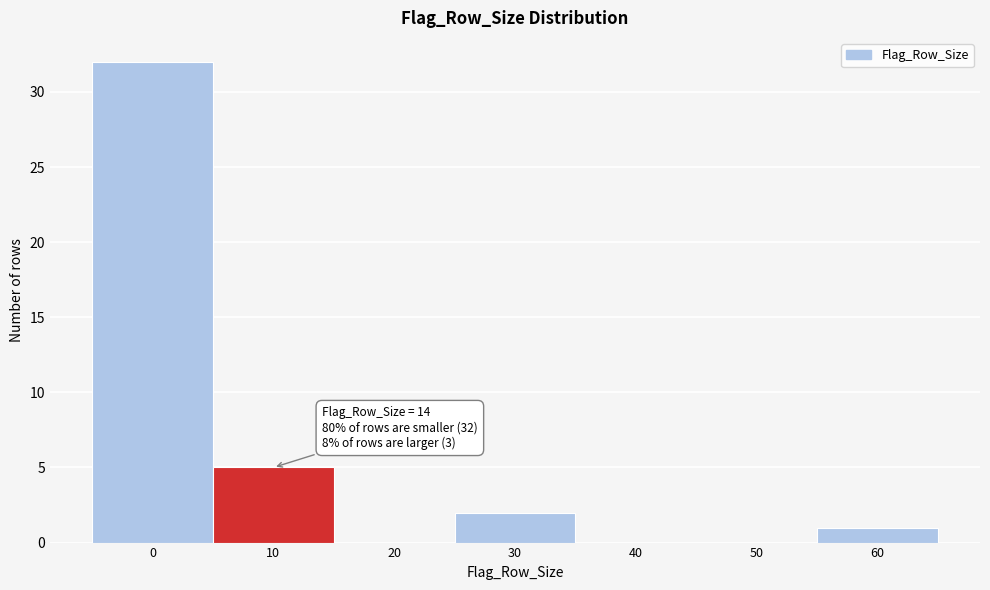

Reading left to right, extract all data points from this chart.

0=32	10=5	20=0	30=2	40=0	50=0	60=1